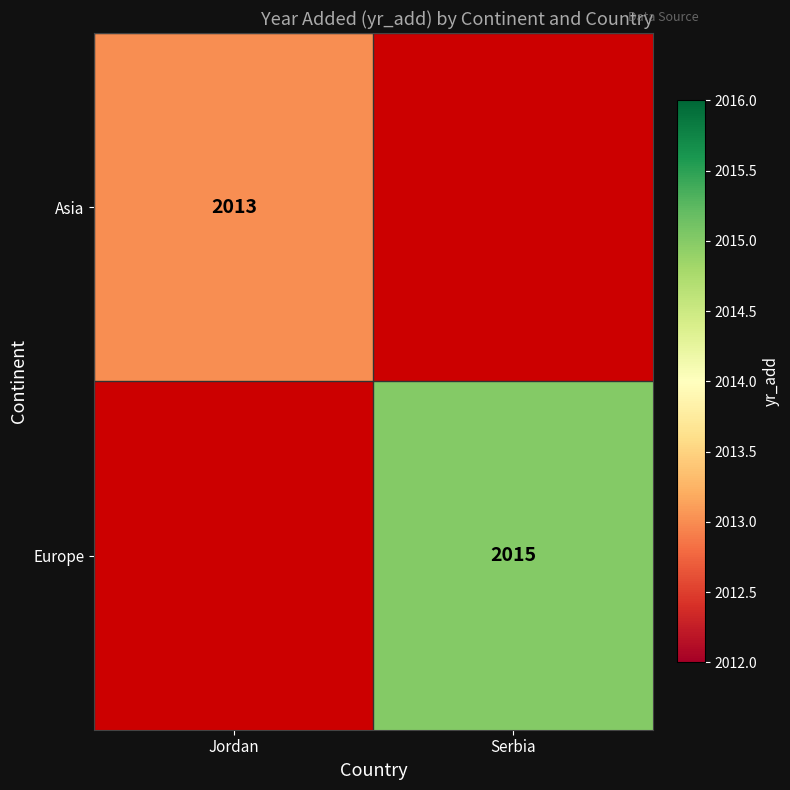

True or false: Asia has a value of 2013 at Jordan.

True